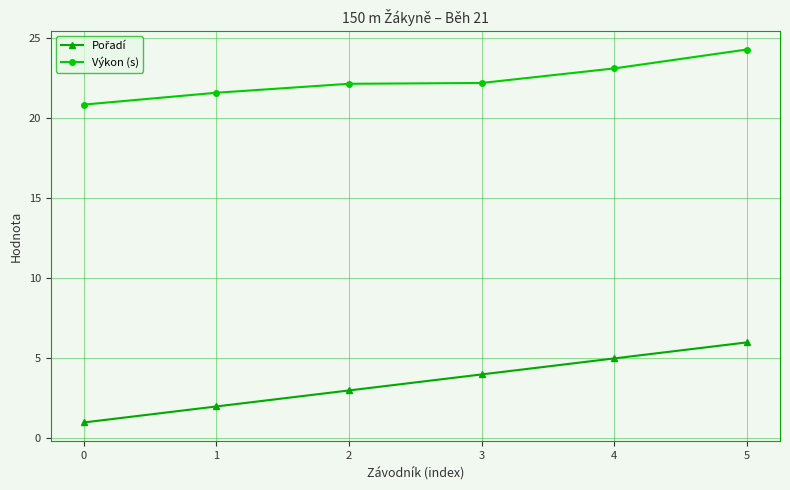

The Výkon (s) series shows 22.2 at 3. True or false?

True